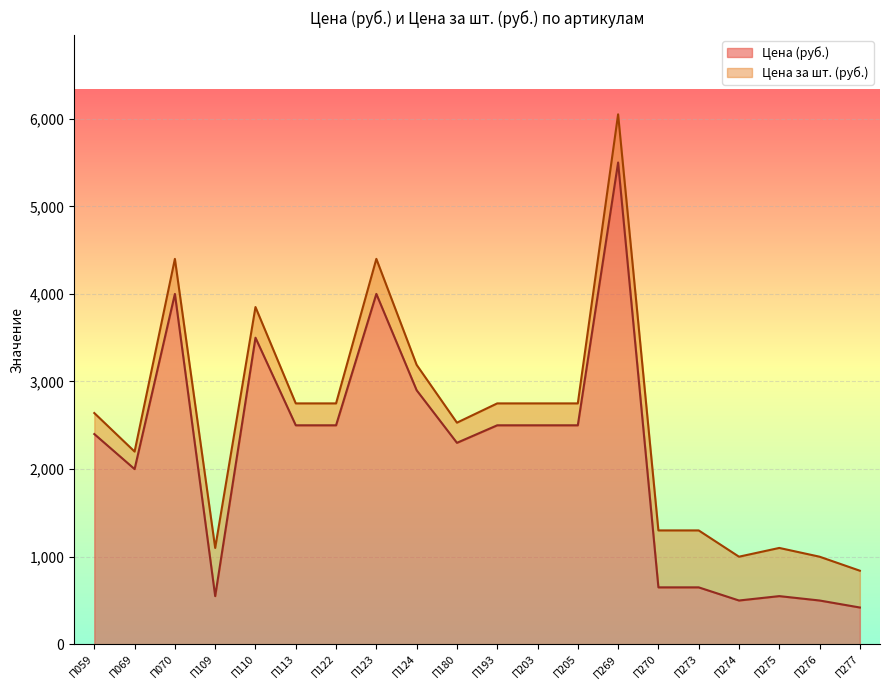

Reading left to right, list all the values displayed in this chart.

П059=2400	П069=2000	П070=4000	П109=550	П110=3500	П113=2500	П122=2500	П123=4000	П124=2900	П180=2300	П193=2500	П203=2500	П205=2500	П269=5500	П270=650	П273=650	П274=500	П275=550	П276=500	П277=420